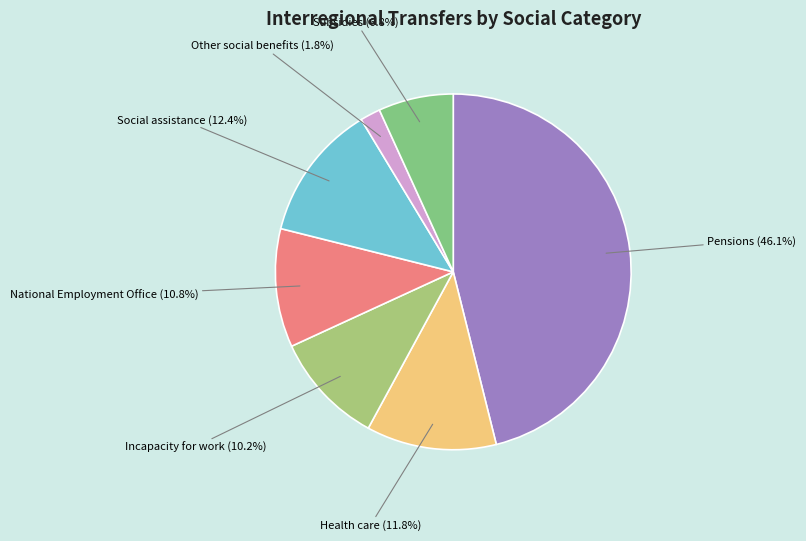

Is there any slice that represents more than half of the pie?

No